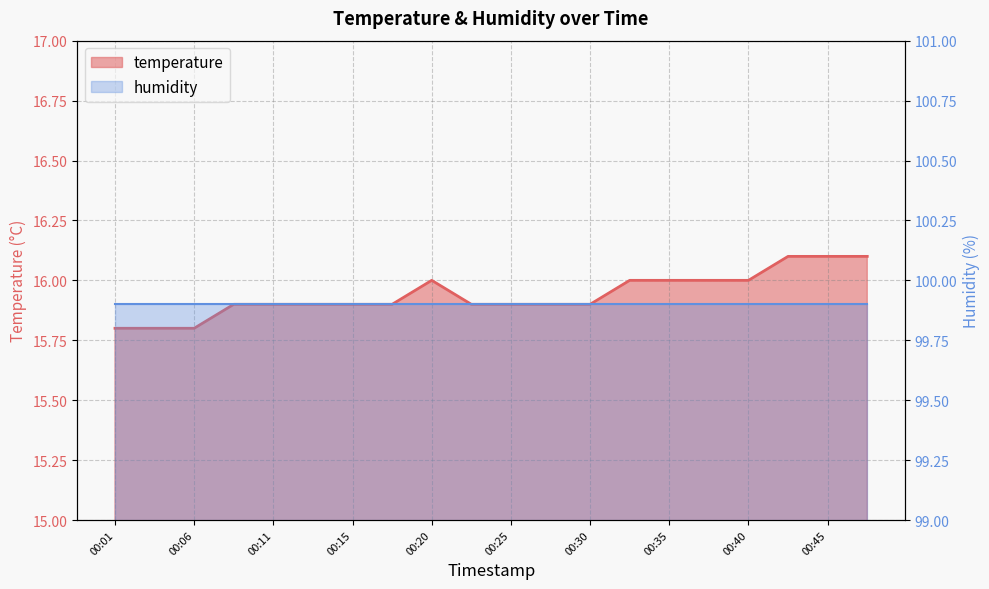

List the labels in order of value, smallest first.

00:01, 00:03, 00:06, 00:08, 00:11, 00:13, 00:15, 00:18, 00:23, 00:25, 00:28, 00:30, 00:20, 00:32, 00:35, 00:37, 00:40, 00:42, 00:45, 00:47